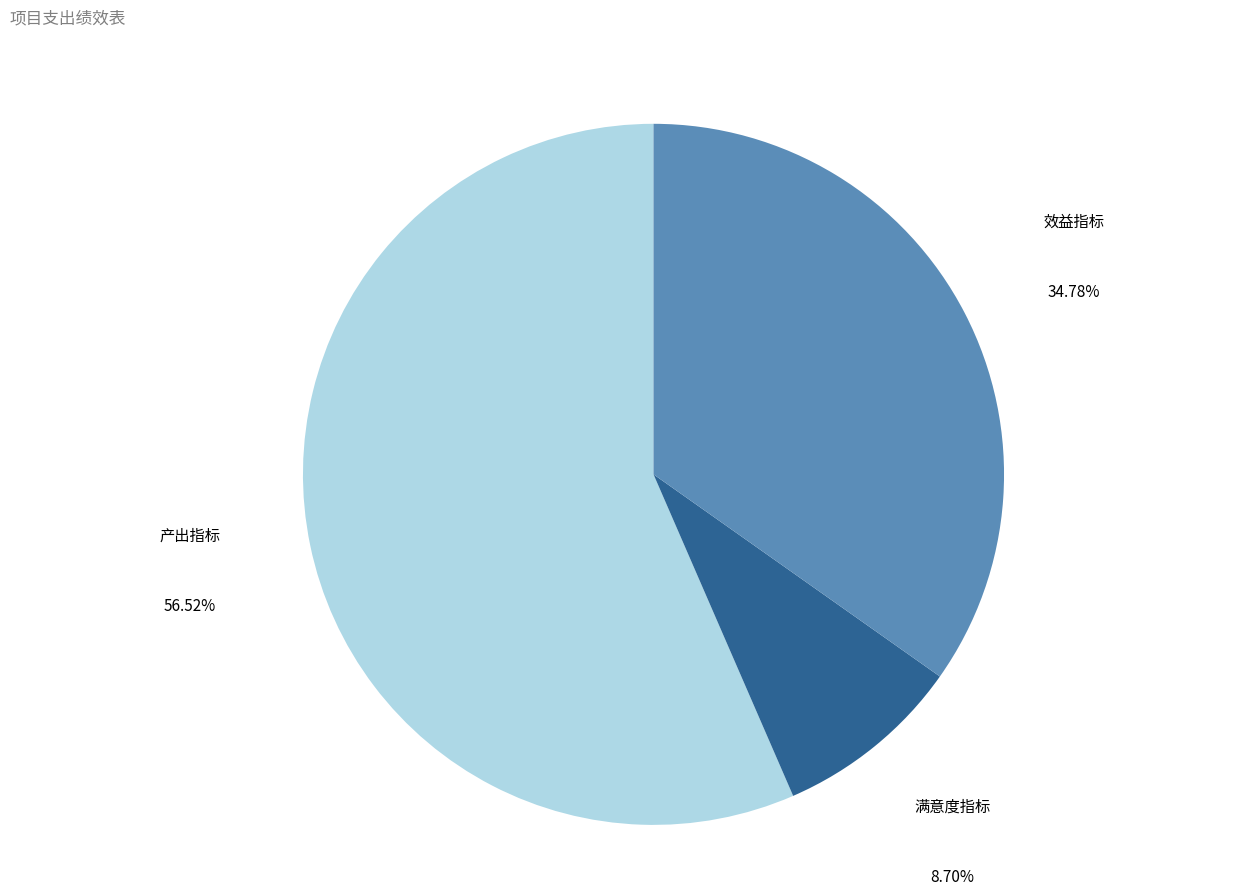

Between 满意度指标 and 产出指标, which is larger?

产出指标